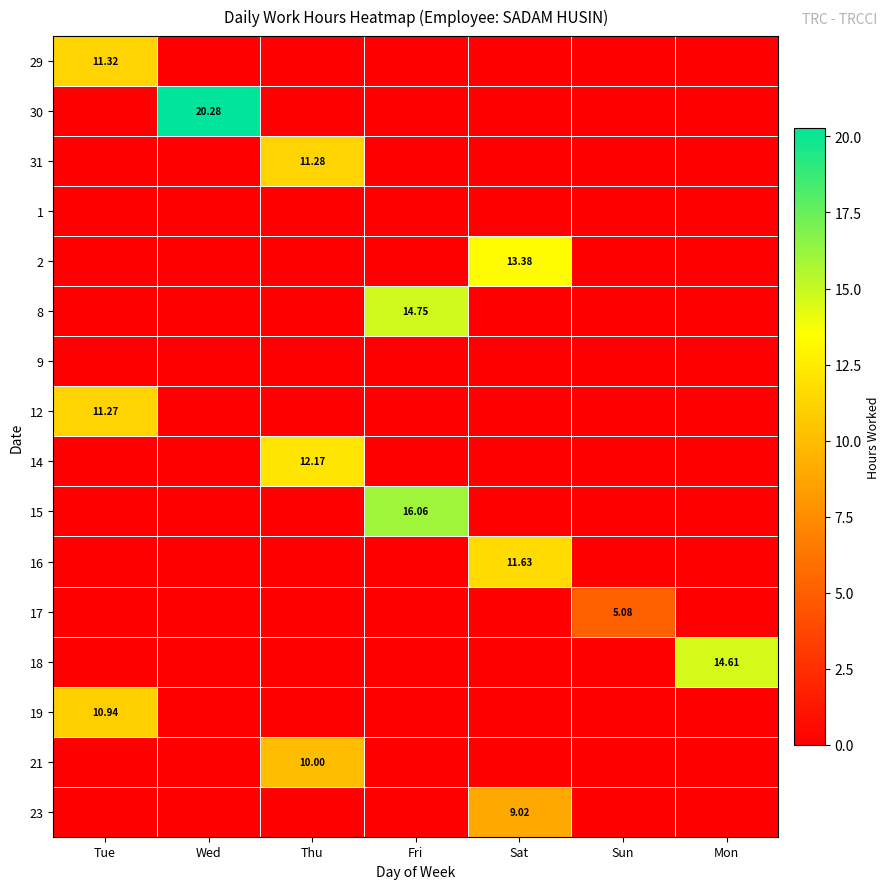

Is the value of 16 at Sat greater than the value of 29 at Tue?

Yes